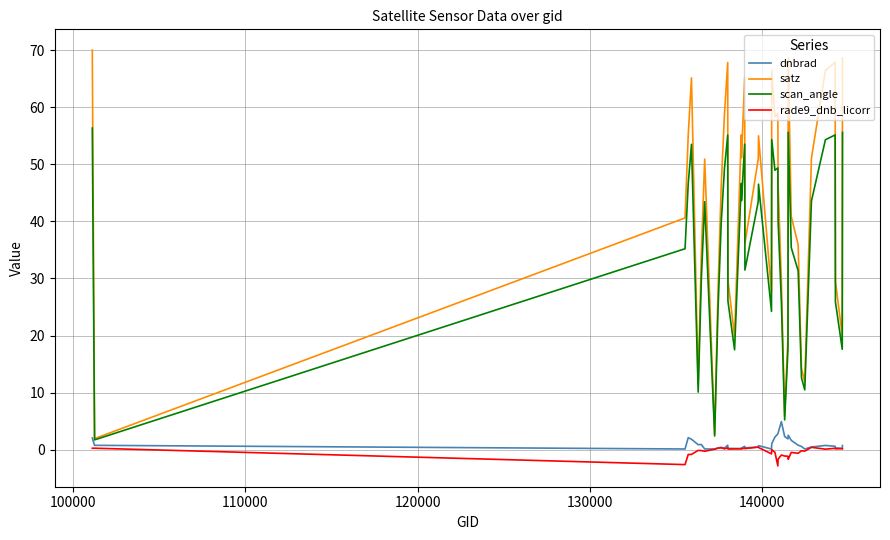

True or false: dnbrad and satz intersect in this chart.

False